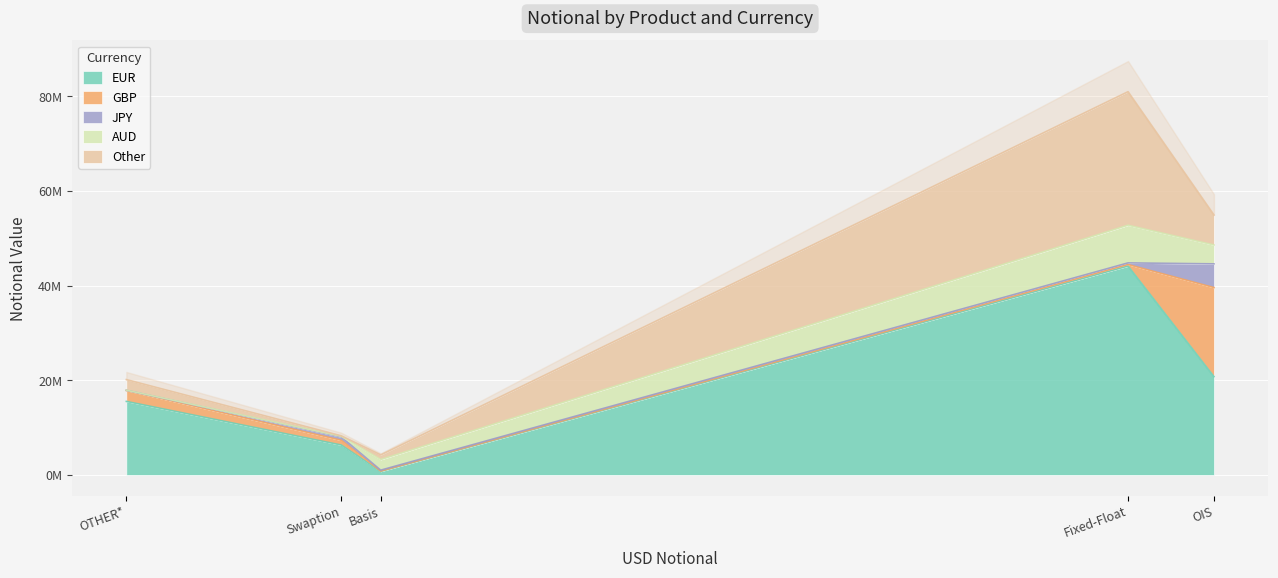

What are all the series names shown in the legend?

EUR, GBP, JPY, AUD, Other